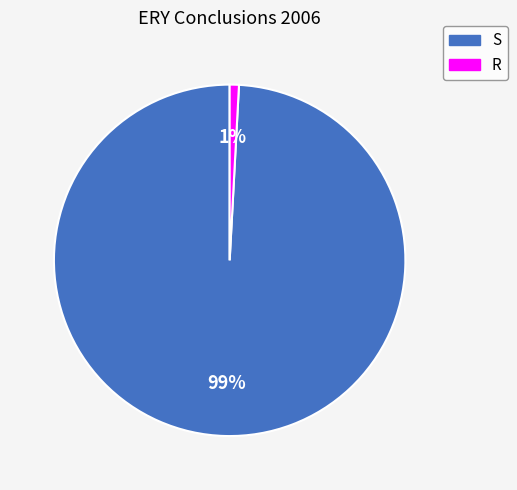

How many slices are in this pie chart?

2